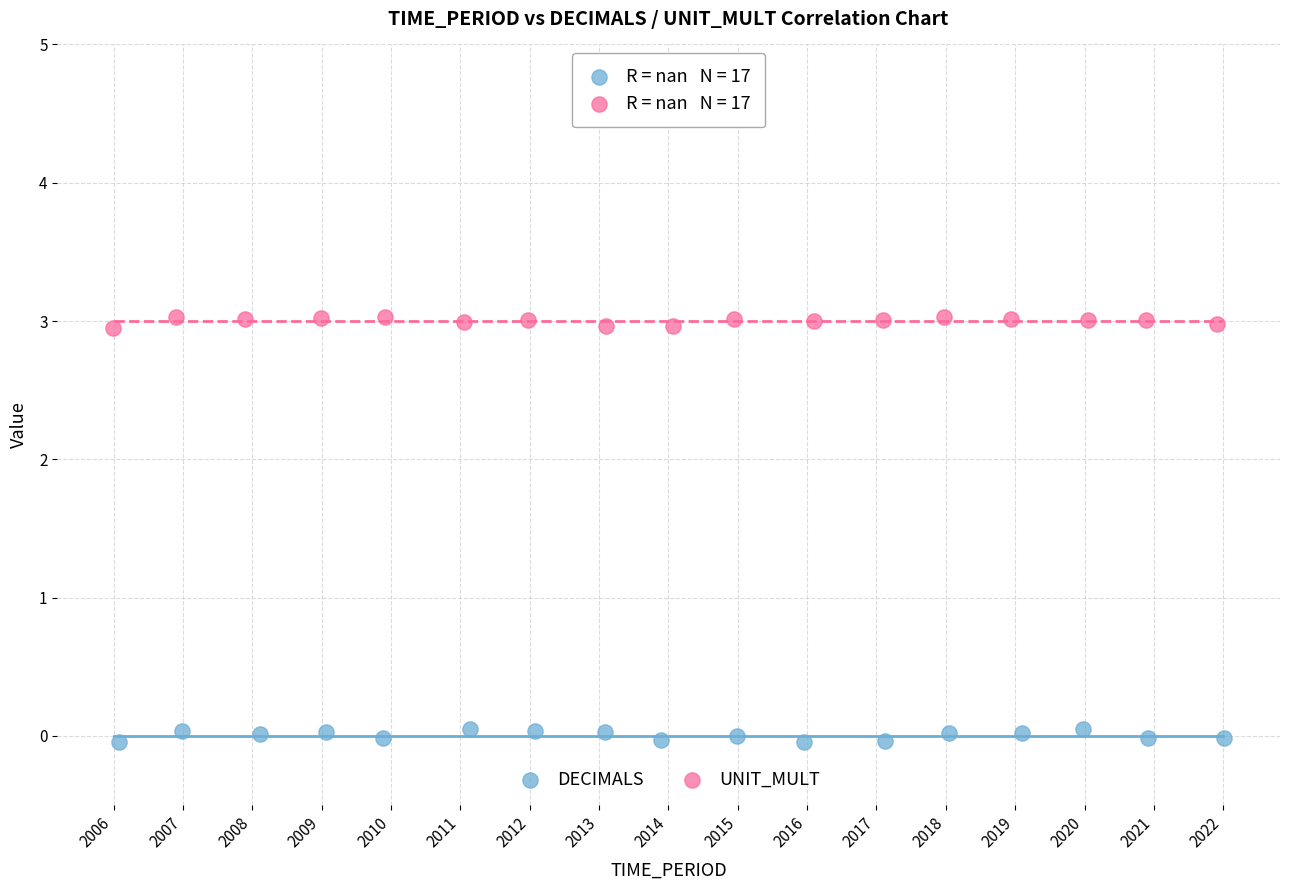

Which series reaches the maximum Y coordinate?

UNIT_MULT